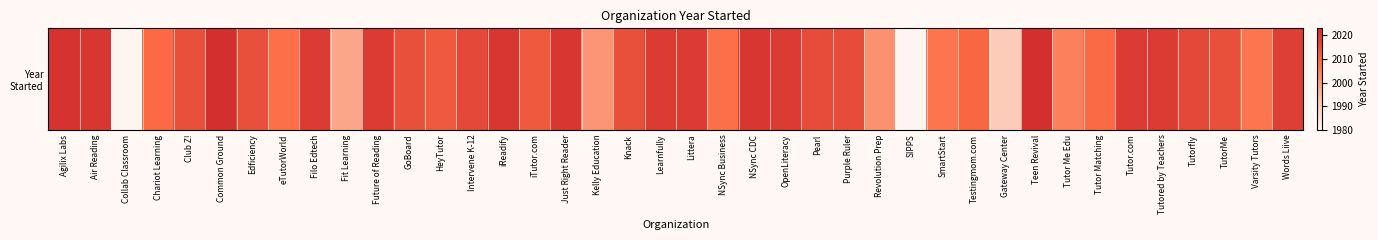

True or false: the data shows 2013 at iTutor.com.

True